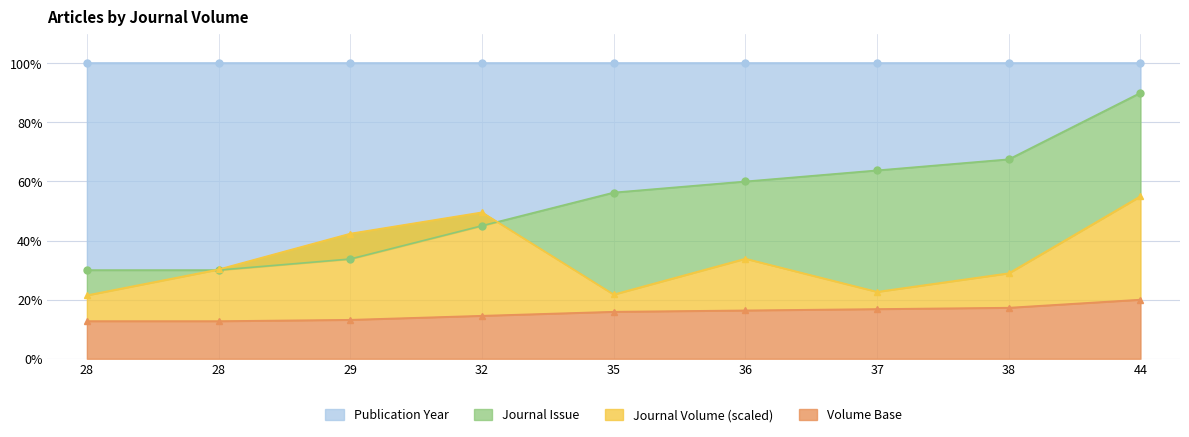

What is the sum of all Journal Volume values?

476.2